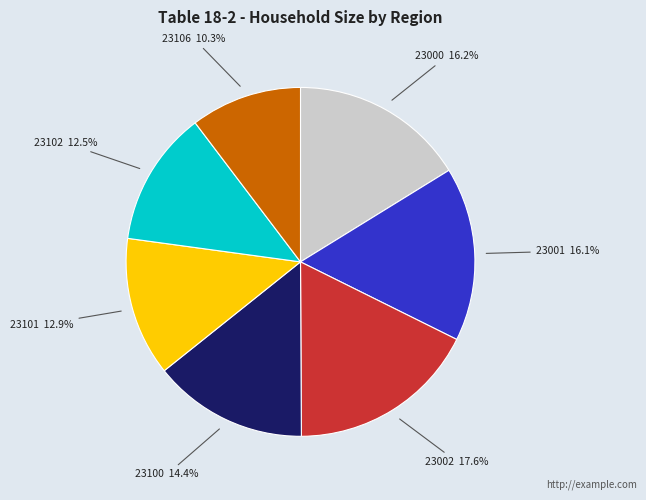

Does 23102 represent more than half of the total?

No